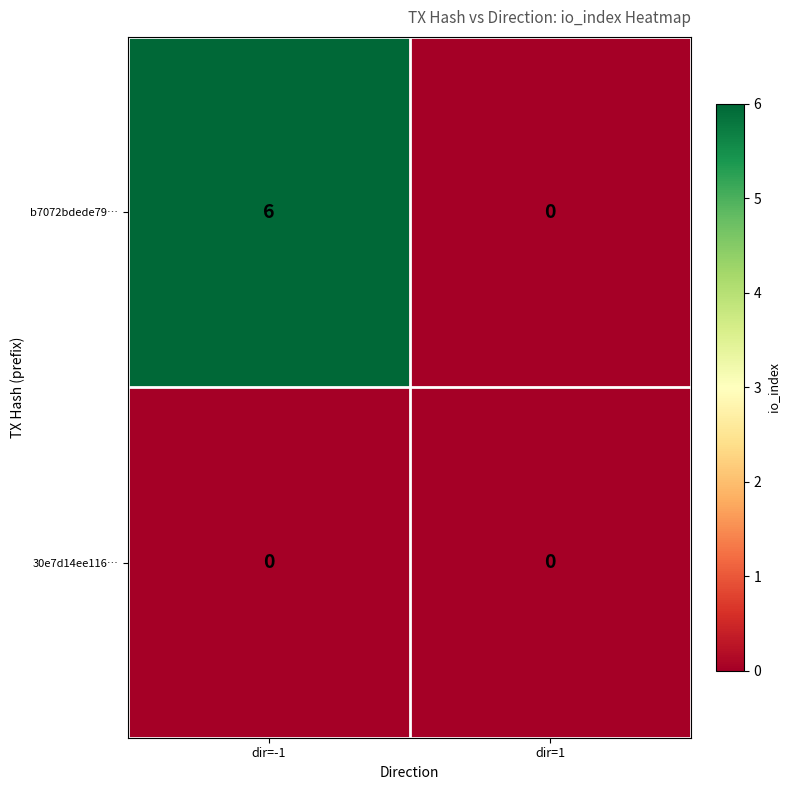

What is the sum of the b7072bdede79… values at dir=-1 and dir=1?

6